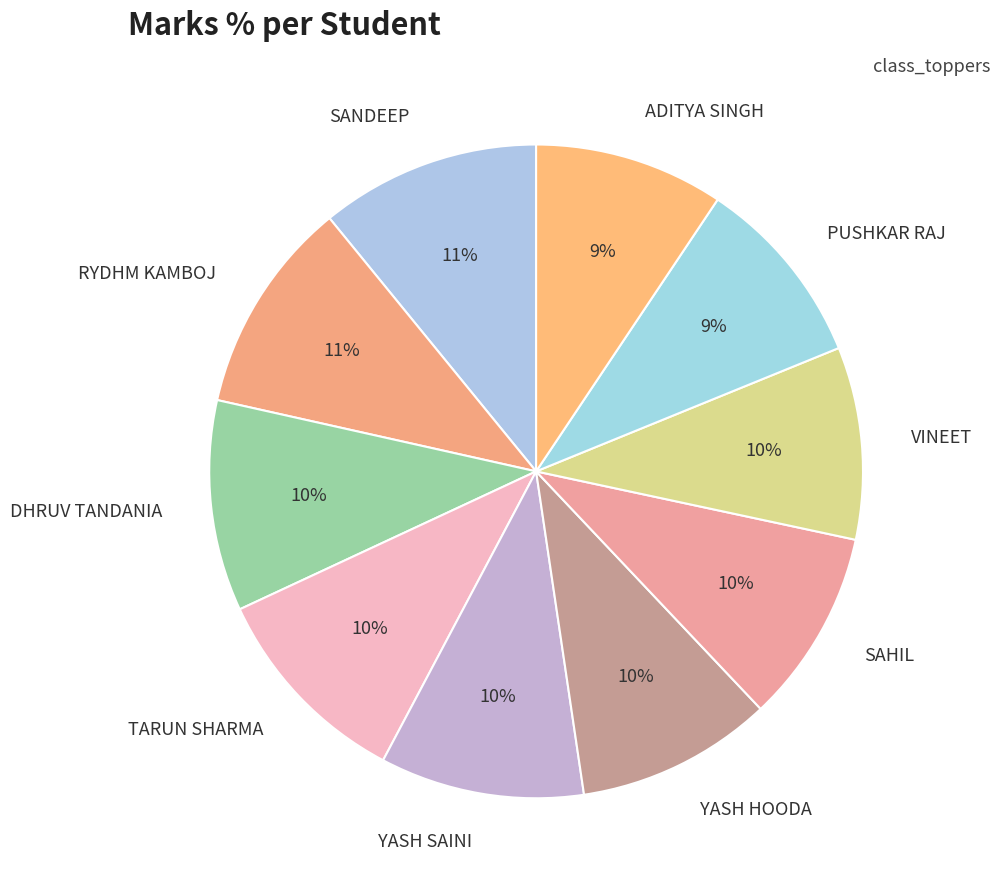

Approximately how many times larger is the value at RYDHM KAMBOJ compared to SAHIL?

1.1